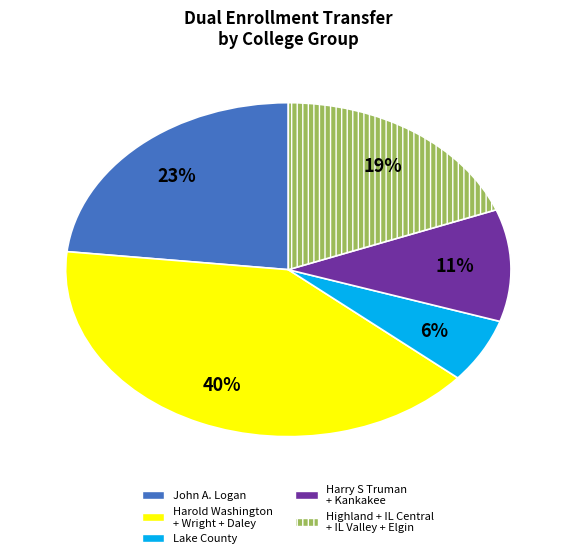

Is the sum of John A. Logan and Lake County greater than half?

No